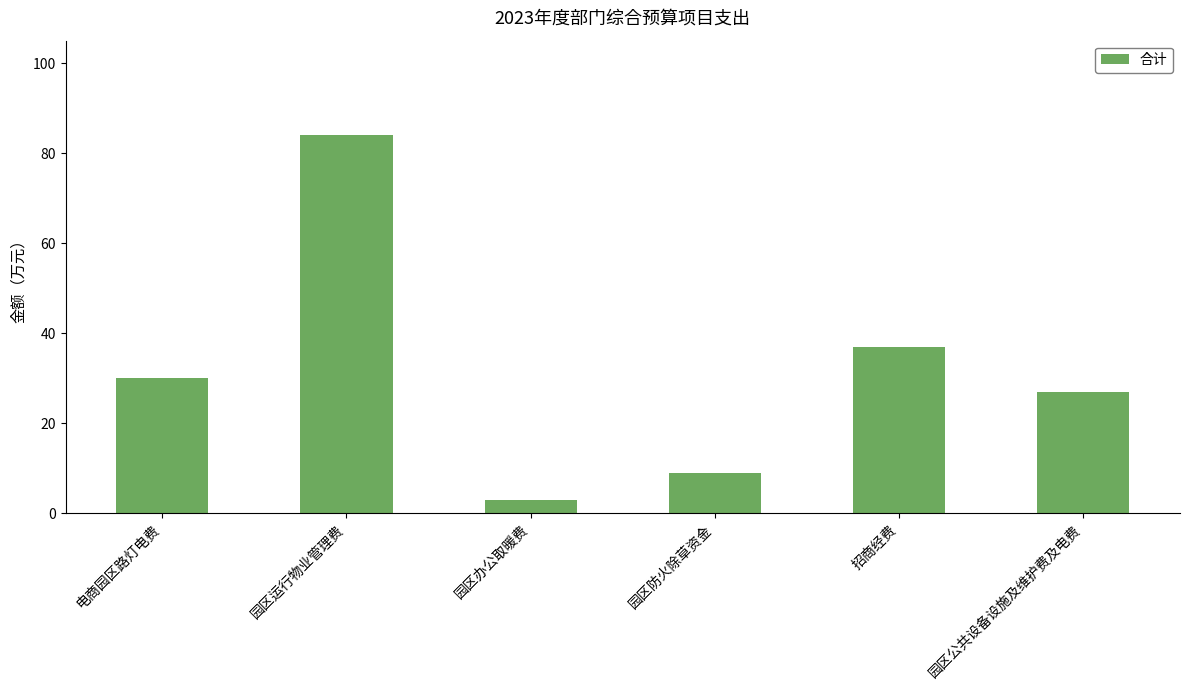

True or false: the data shows 12 at 电商园区路灯电费.

False